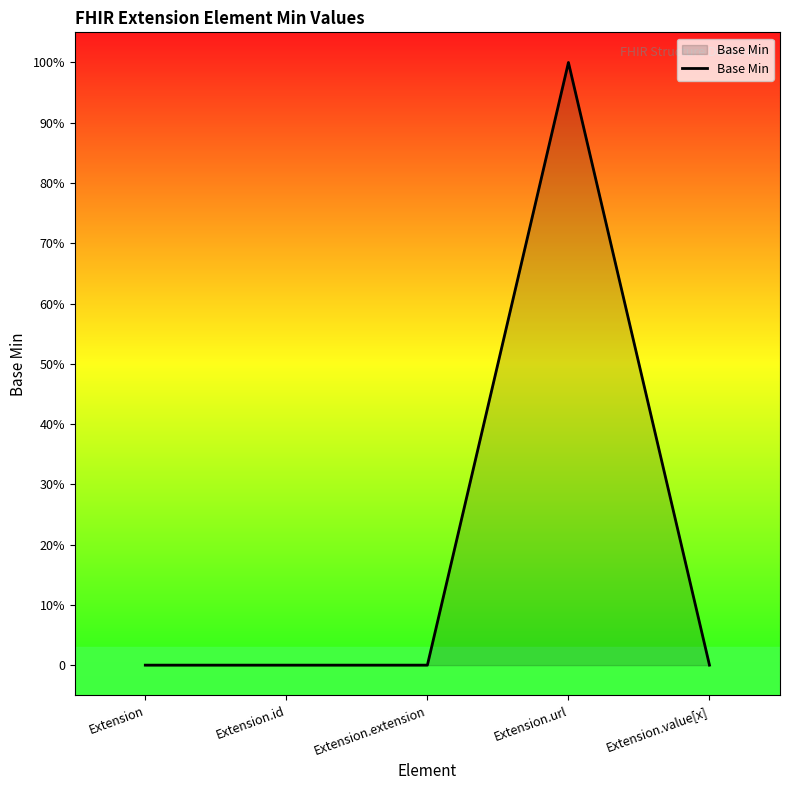

At which category does the data reach its first local peak?

Extension.url